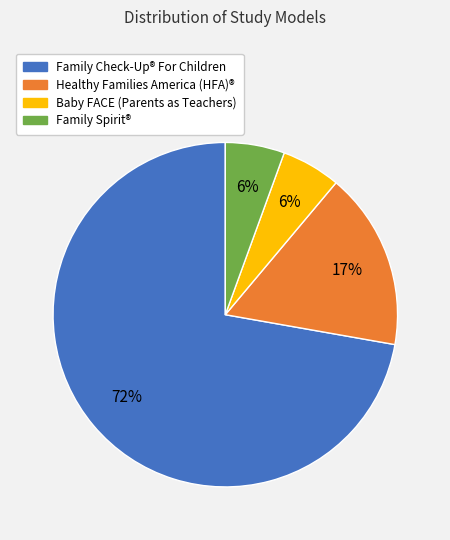

Does any single category account for the majority?

Yes